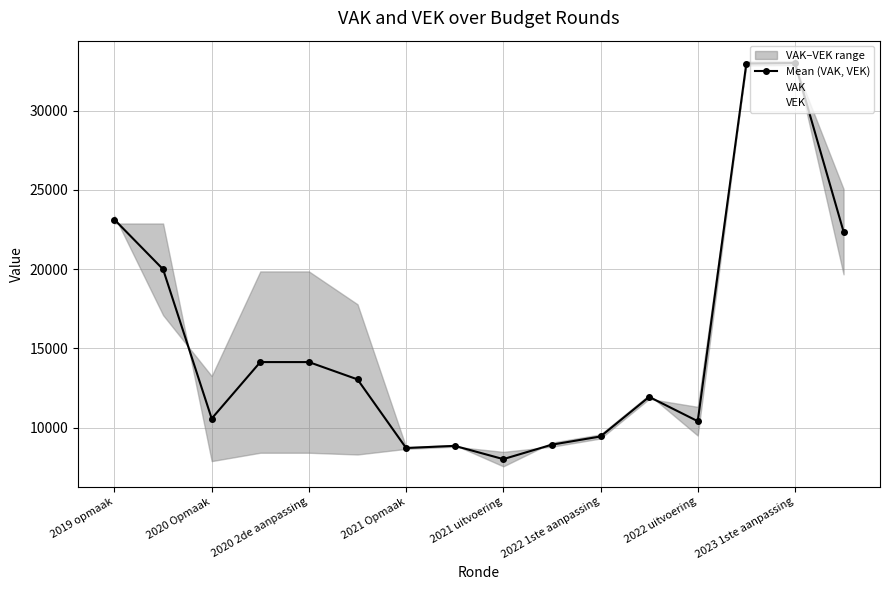

Reading left to right, extract all data points from this chart.

Mean (VAK, VEK): 23127.0	19993.0	10570.0	14136.5	14136.5	13044.5	8711.5	8848.5	8010.5	8923.5	9440.5	11940.5	10404.5	32983.5	33018.5	22372.0
VAK: 22885.0	22885.0	7885.0	8413.0	8413.0	8303.0	8658.0	8795.0	8467.0	8795.0	9312.0	11812.0	11310.0	32855.0	32890.0	25069.0
VEK: 23369.0	17101.0	13255.0	19860.0	19860.0	17786.0	8765.0	8902.0	7554.0	9052.0	9569.0	12069.0	9499.0	33112.0	33147.0	19675.0